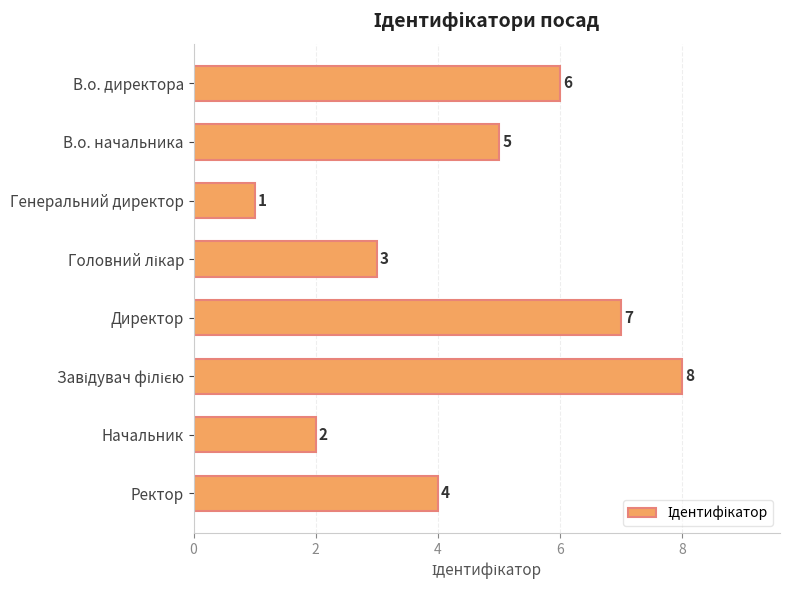

What is the change in value from Генеральний директор to Ректор?

+3